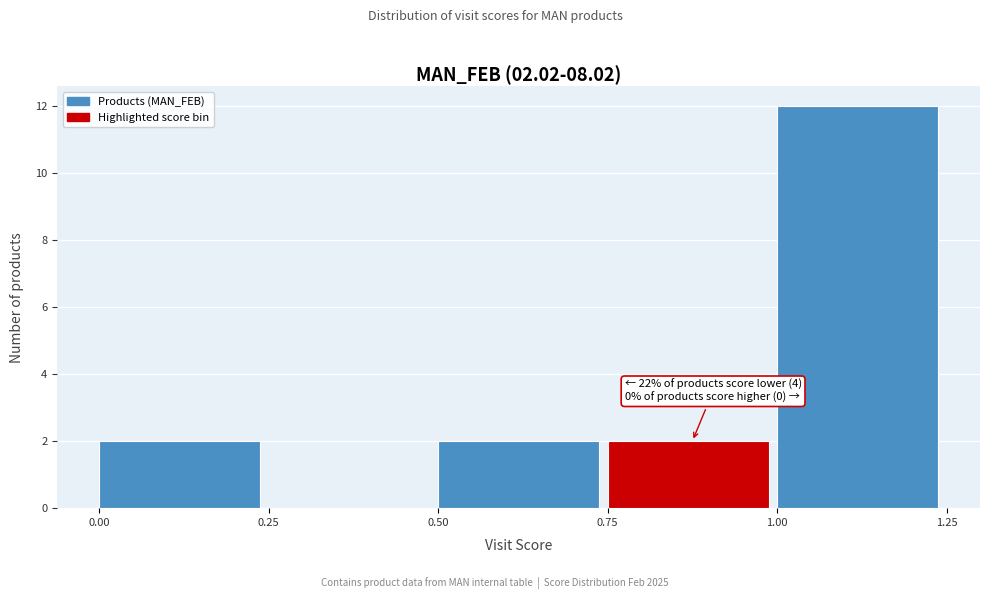

Which range on the x-axis has the tallest bar?

1.00 to 1.25